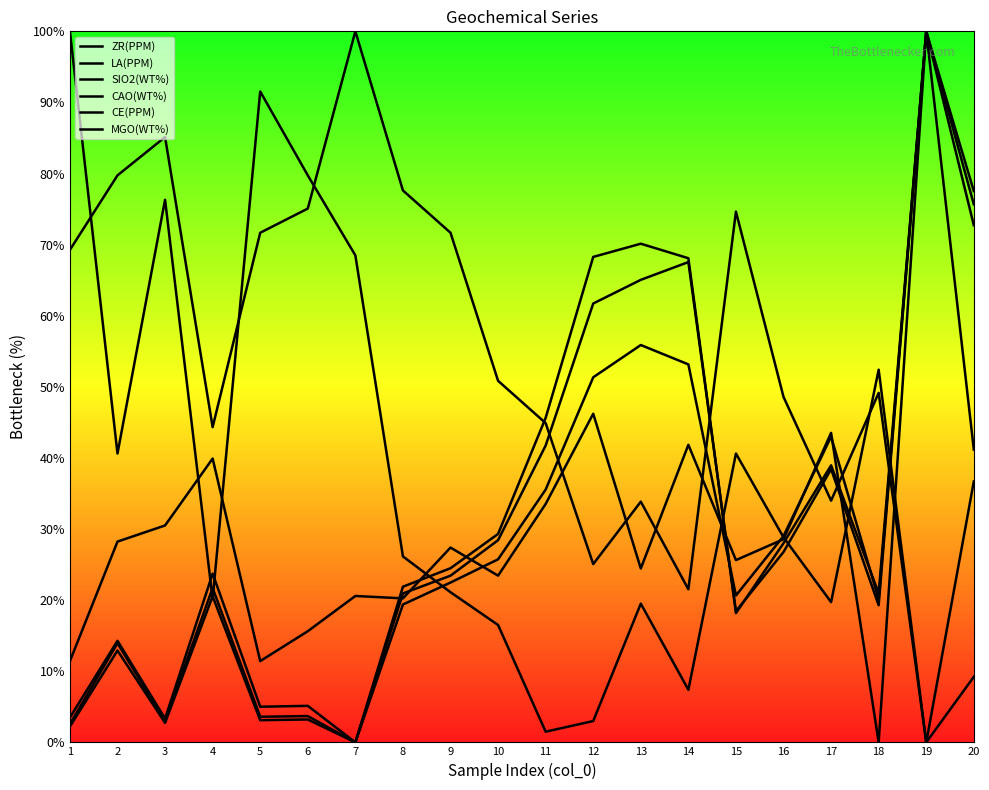

The CE(PPM) series shows 16.9 at 10. True or false?

False